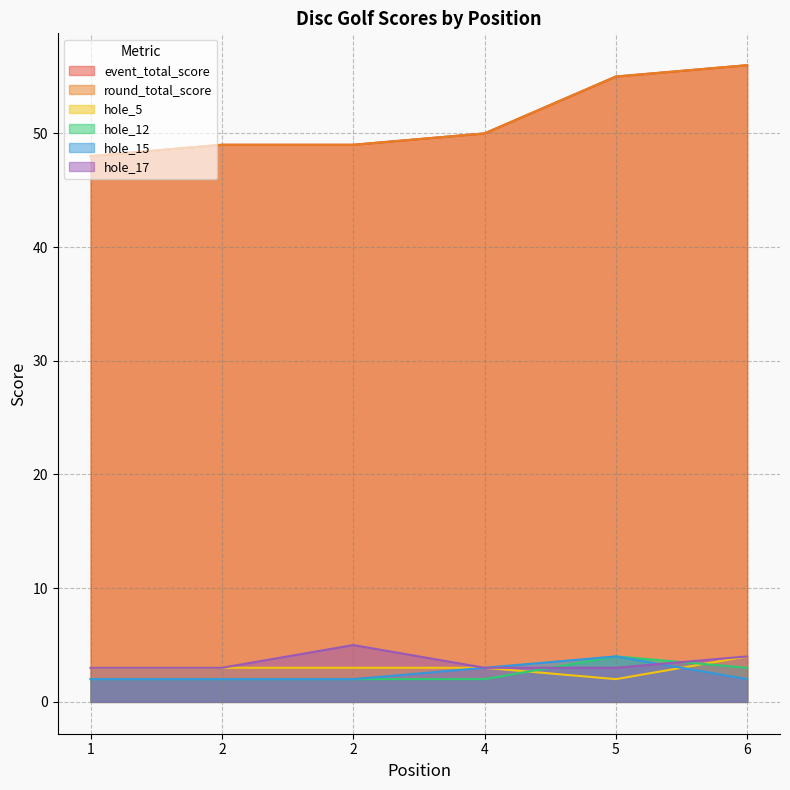

Reading left to right, what are all the values shown in this chart?

event_total_score: 48	49	49	50	55	56
round_total_score: 48	49	49	50	55	56
hole_5: 3	3	3	3	2	4
hole_12: 2	2	2	2	4	3
hole_15: 2	2	2	3	4	2
hole_17: 3	3	5	3	3	4